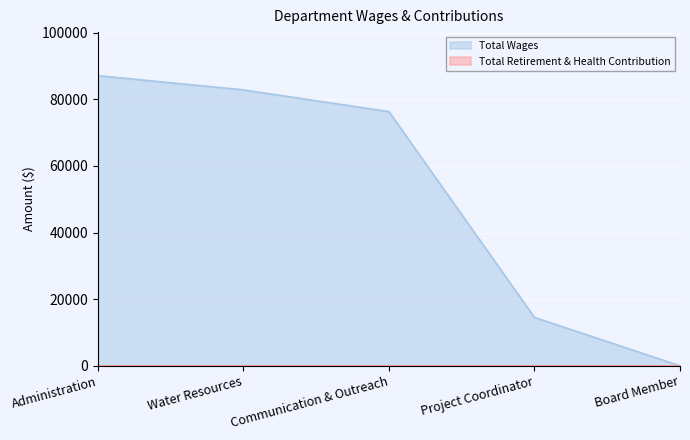

Is it true that the value at Board Member is -42847?

False